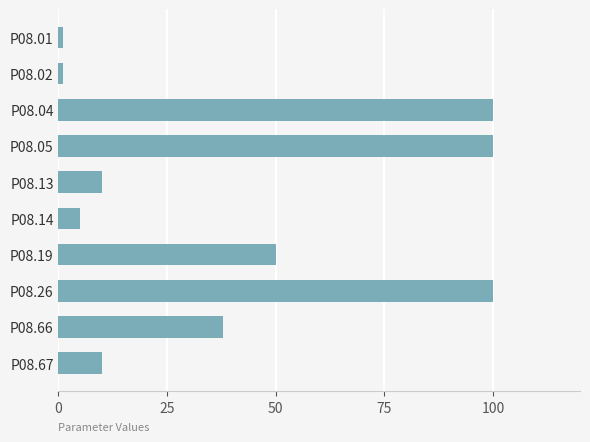

Between P08.13 and P08.04, which is larger?

P08.04